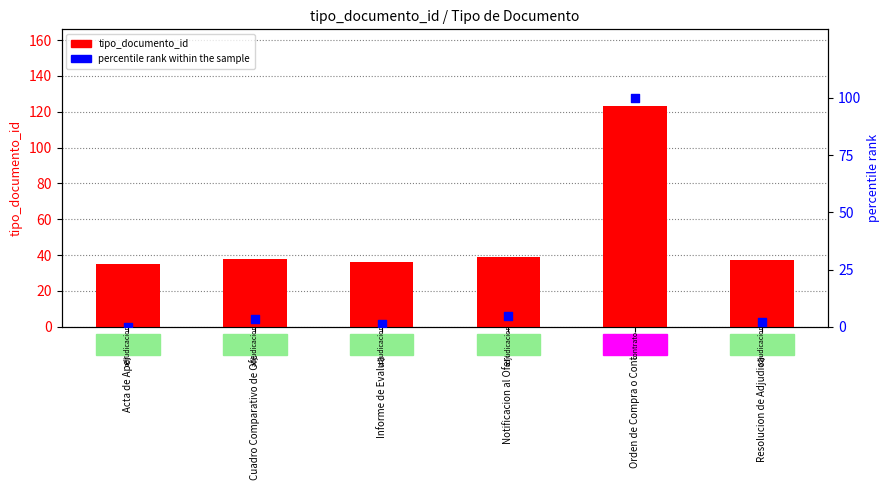

At which category is the sum across all series the highest?

Orden de Compra o Contrato